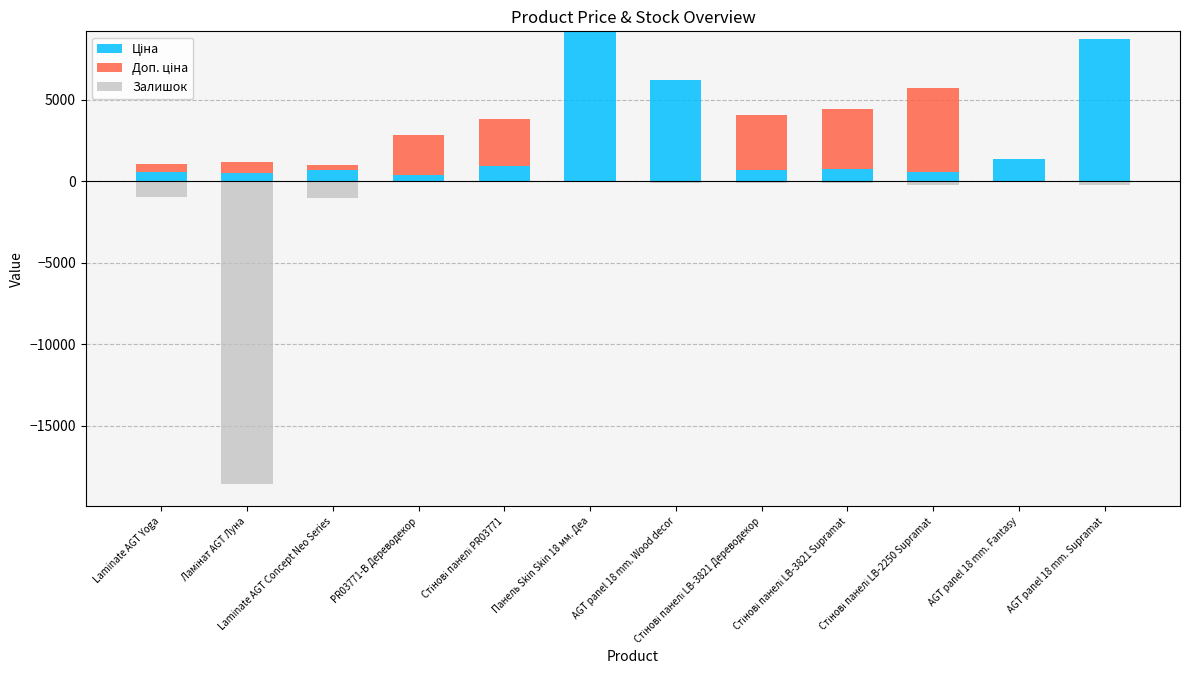

At how many categories does at least one series exceed -17239?

12